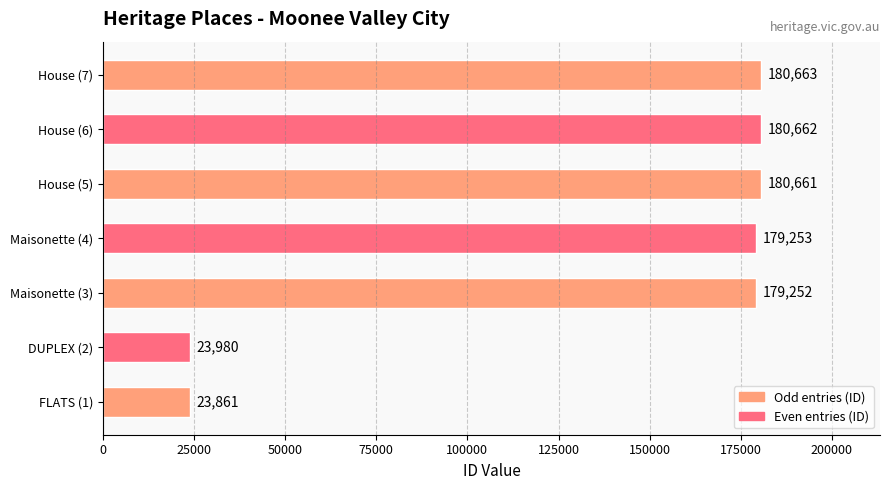

How many values are below 179253?

3